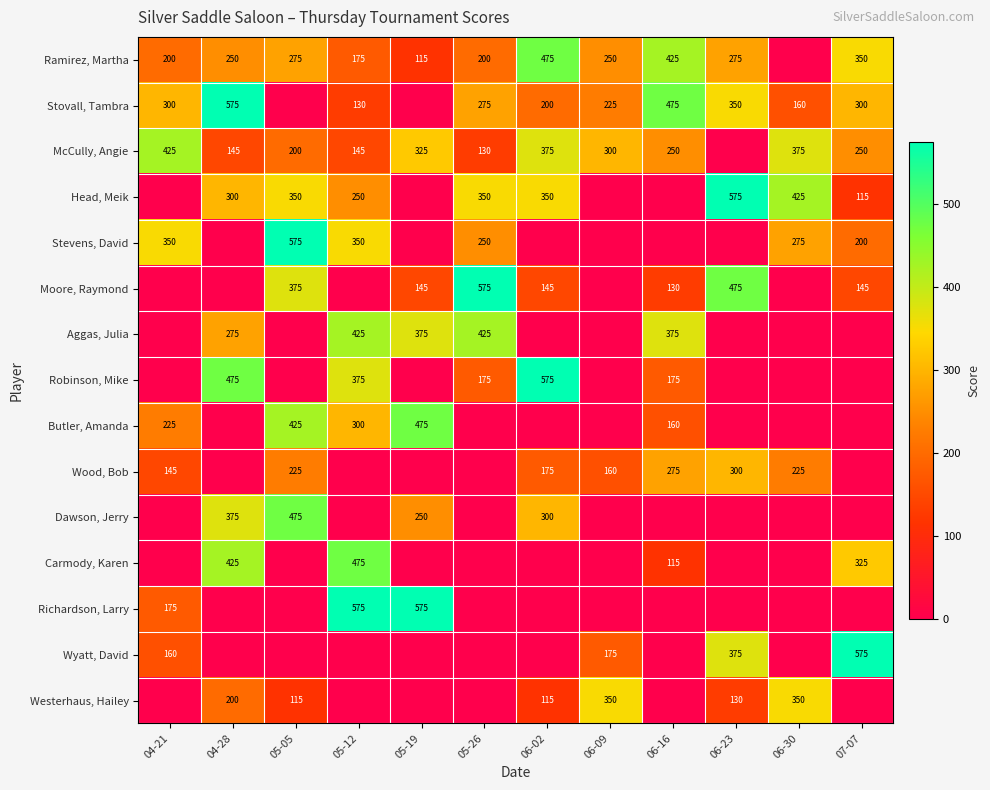

What is the difference between the Carmody, Karen values at 04-28 and 05-12?

50